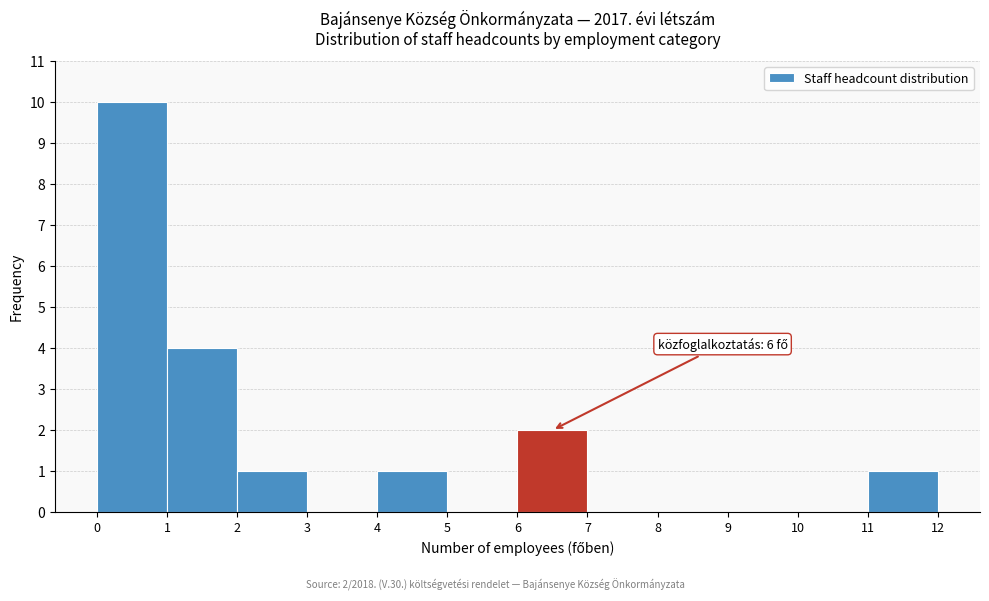

Which range on the x-axis has the tallest bar?

0 to 1